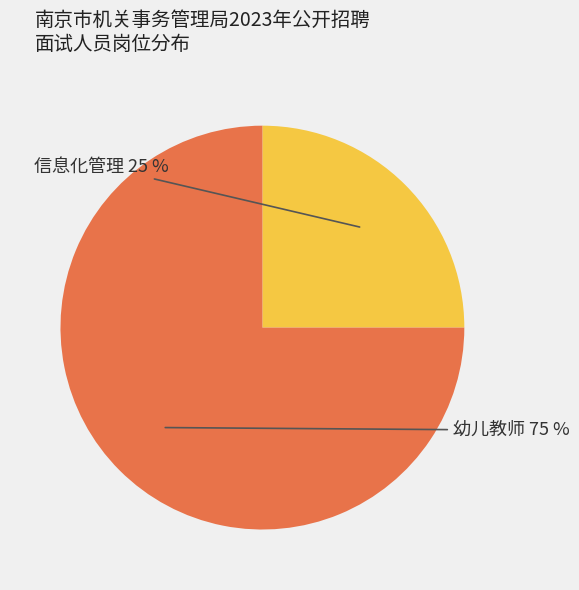

To the nearest percent, what is the difference between the largest and smallest slice percentages?

50%